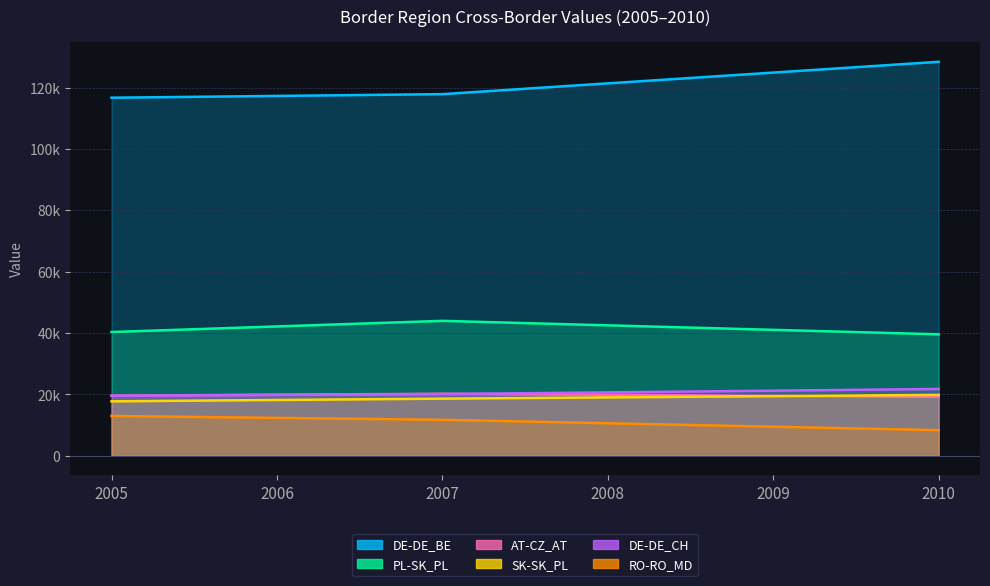

Rank the categories by RO-RO_MD value from lowest to highest.

2010, 2009, 2008, 2007, 2006, 2005